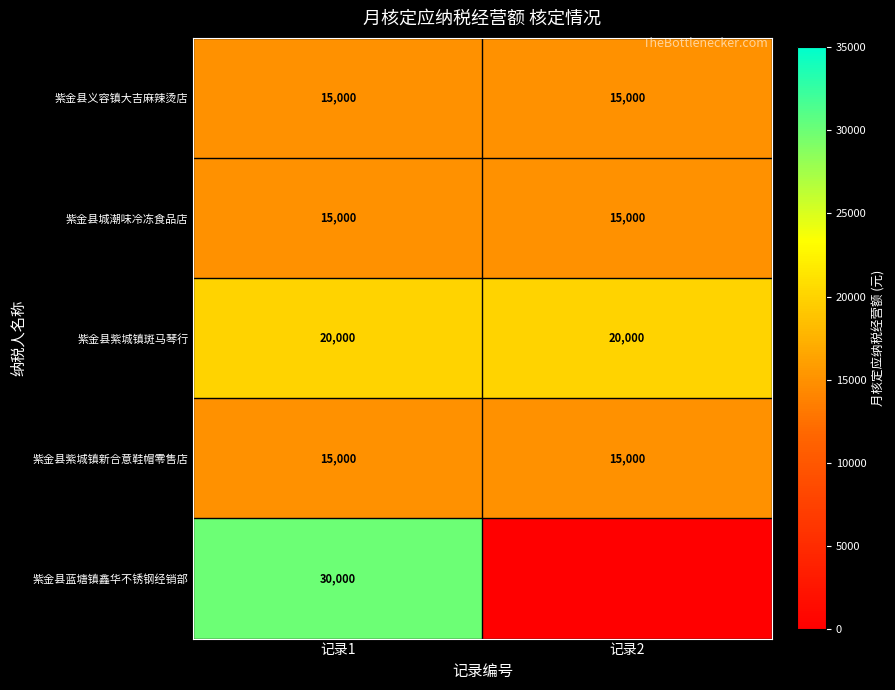

What is the highest value of the 紫金县紫城镇新合意鞋帽零售店 series?

15000